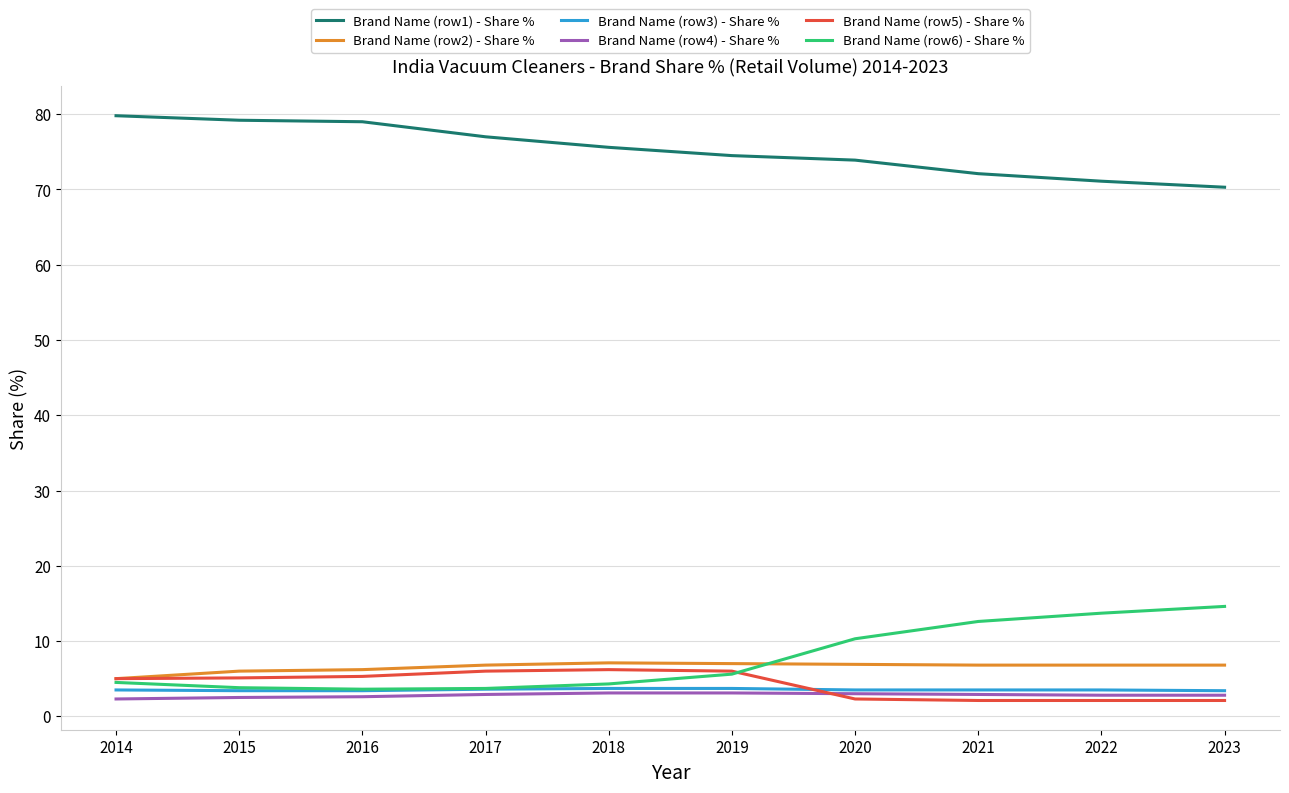

What is the highest value of the Brand Name (row2) - Share % series?

7.1